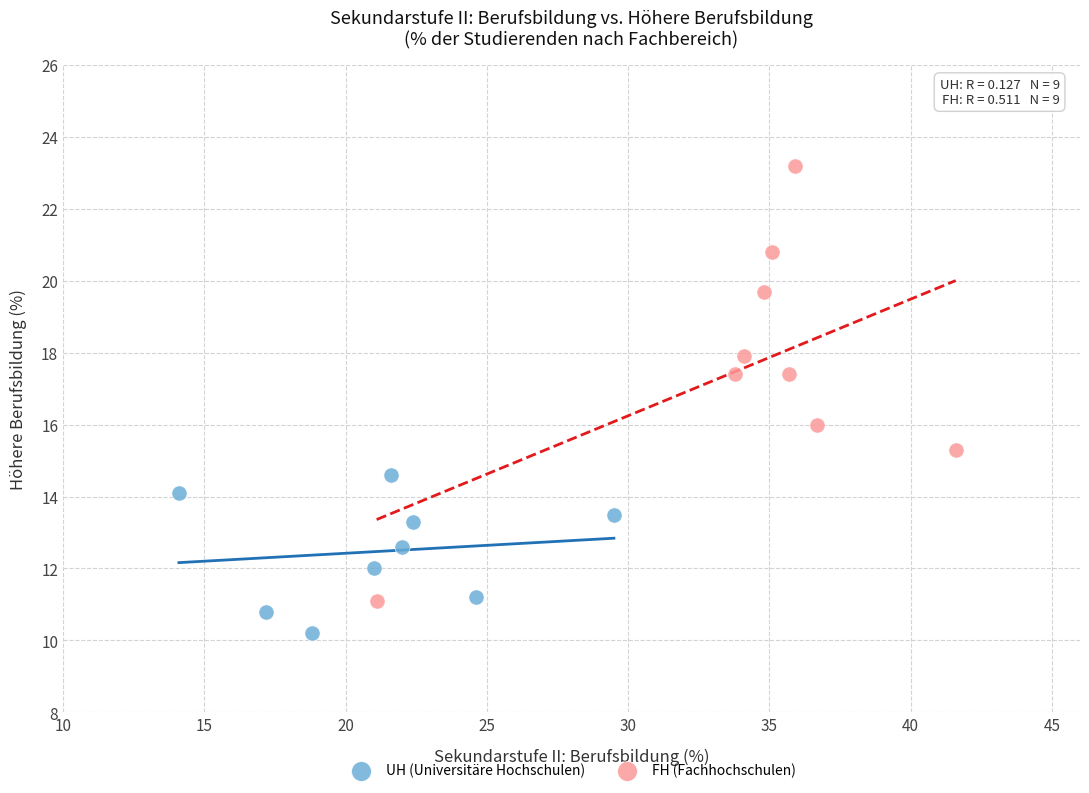

What are all the series names shown in the legend?

UH (Universitäre Hochschulen), FH (Fachhochschulen)